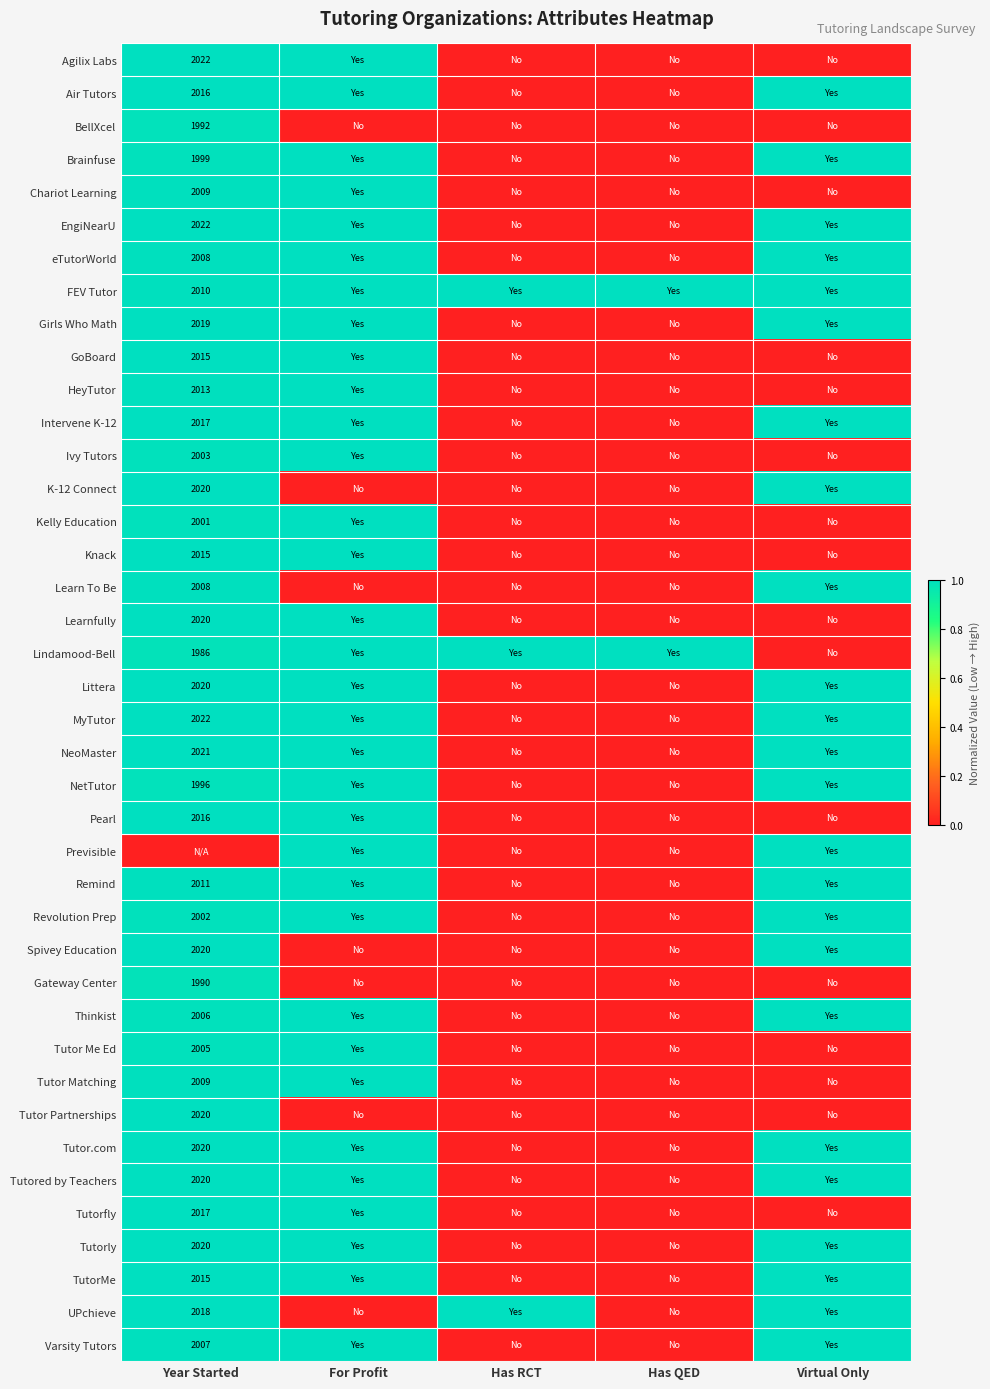

What is the difference between the highest and lowest values at Has QED?

1.0